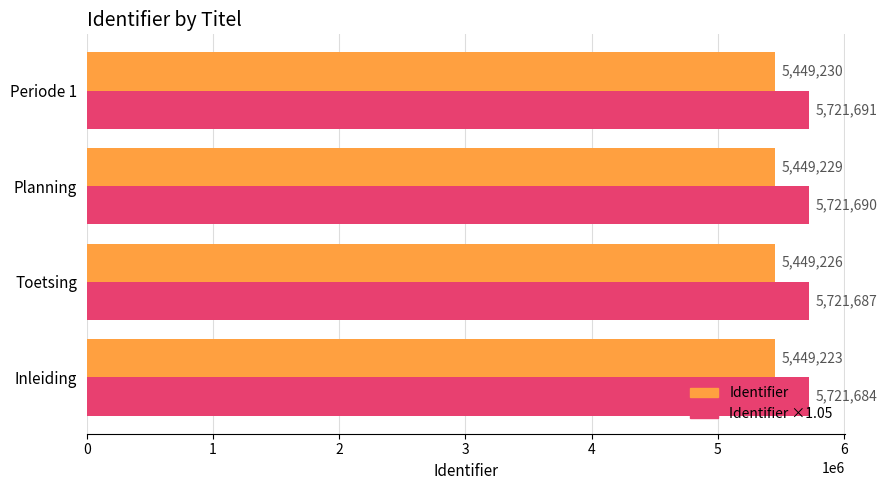

At which category is the sum across all series the highest?

Periode 1